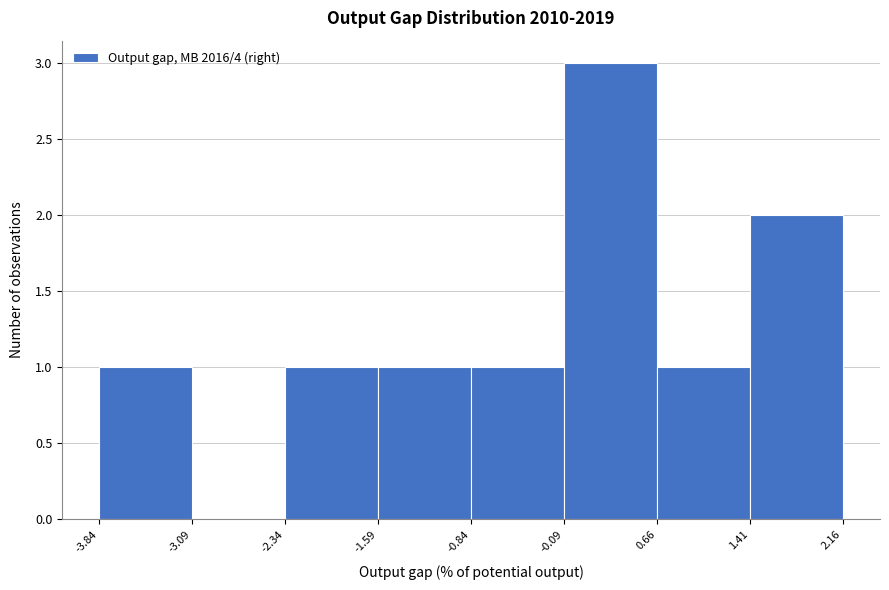

Which range on the x-axis has the tallest bar?

-0.09 to 0.66